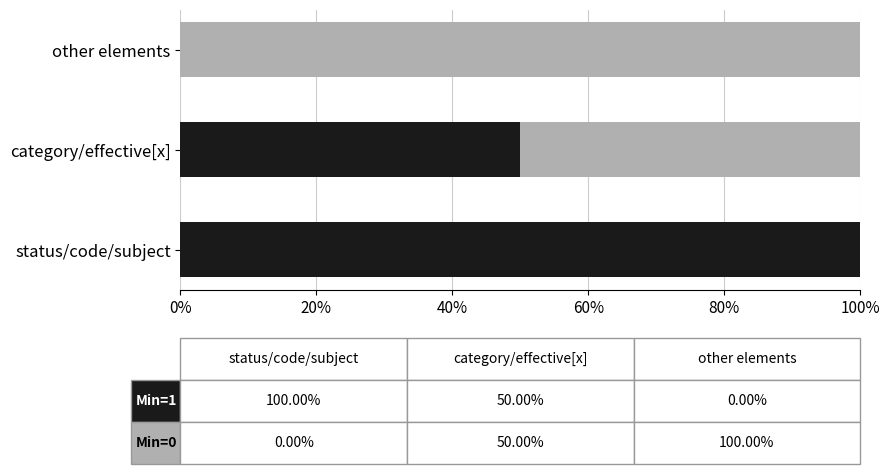

What is the total value across all series at status/code/subject?

100